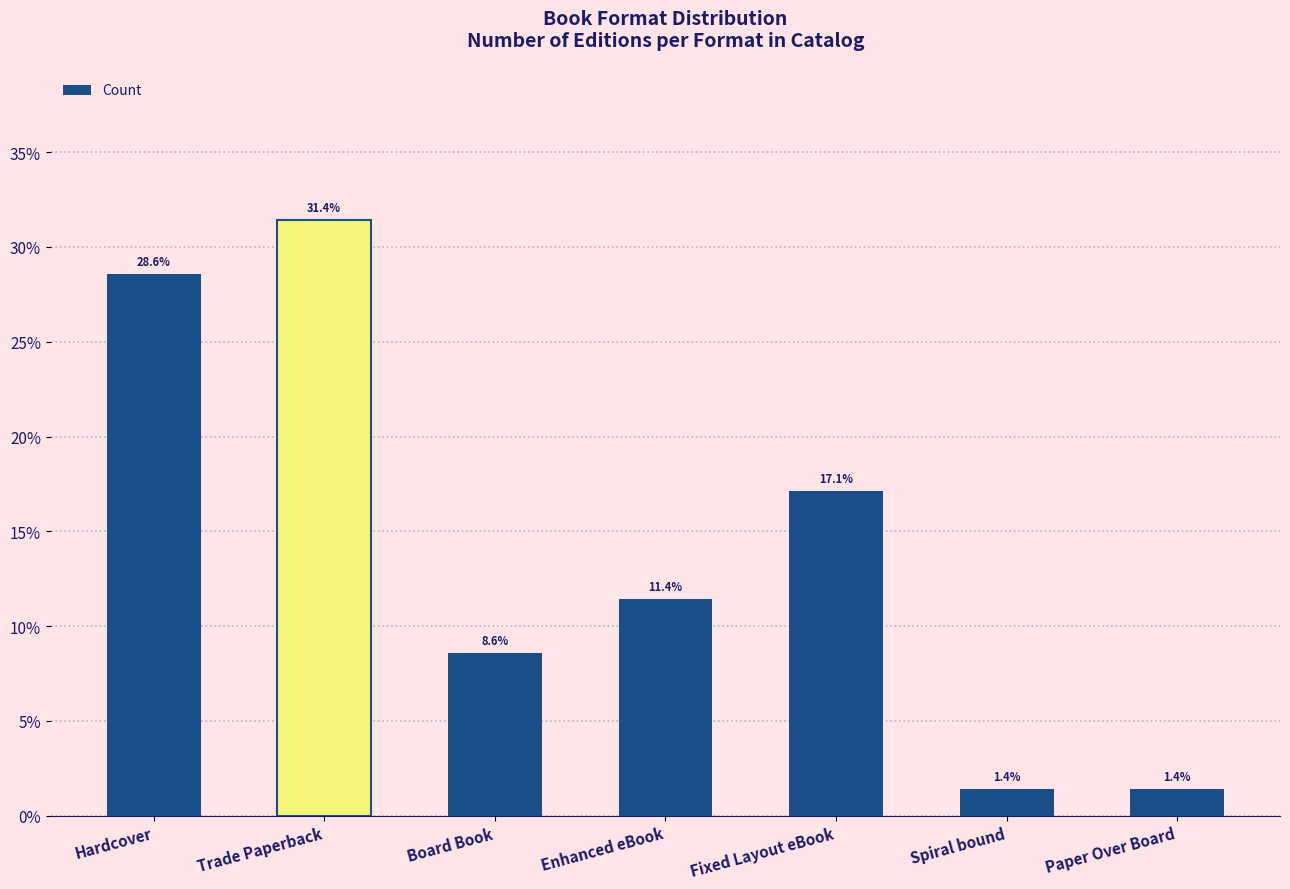

What is the minimum value shown in the chart?

1.4